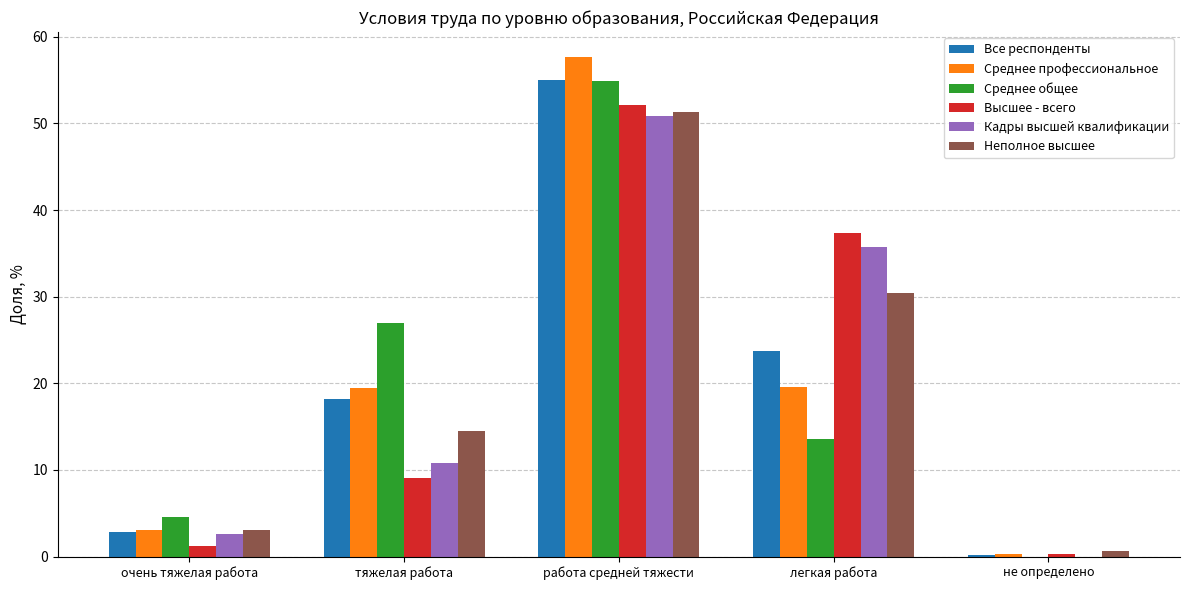

What is the sum of the Среднее общее values at работа средней тяжести and очень тяжелая работа?

59.4